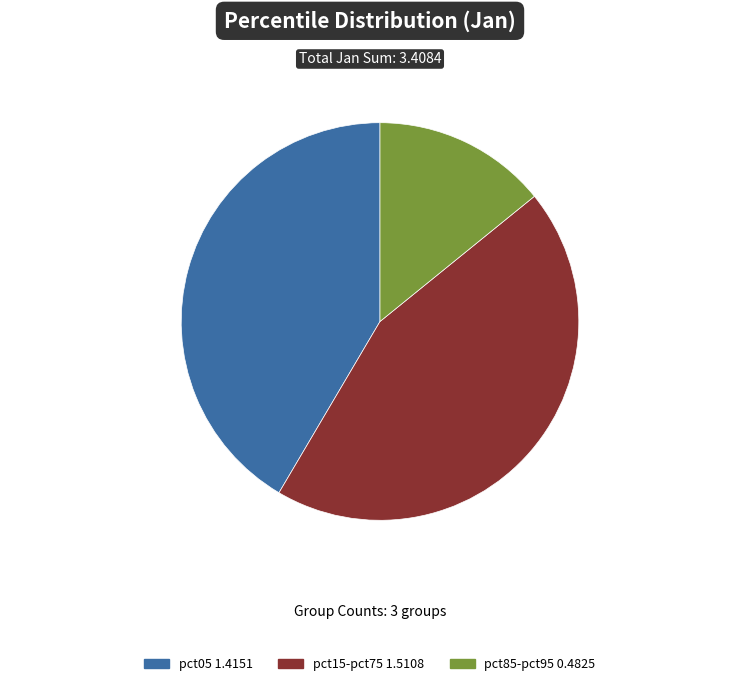

Is there any slice that represents more than half of the pie?

No